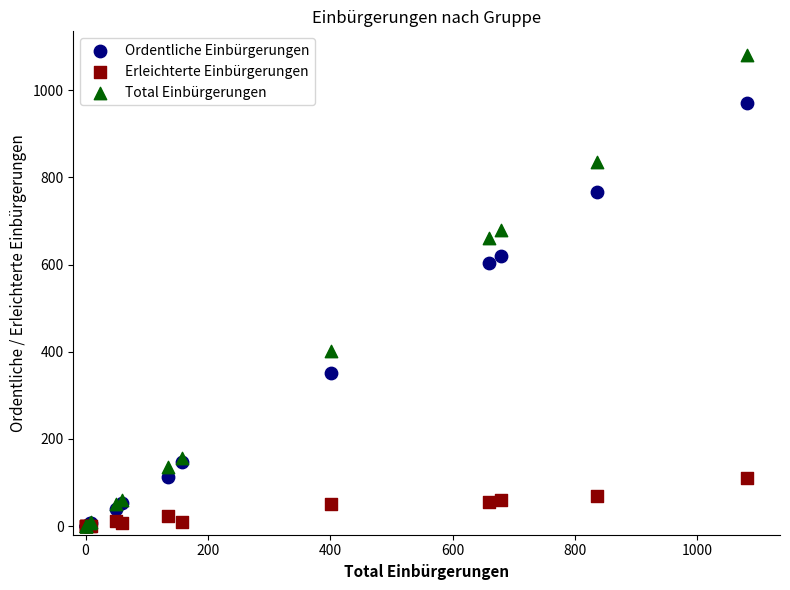

Across all series, what Y value is closest to 540?

604